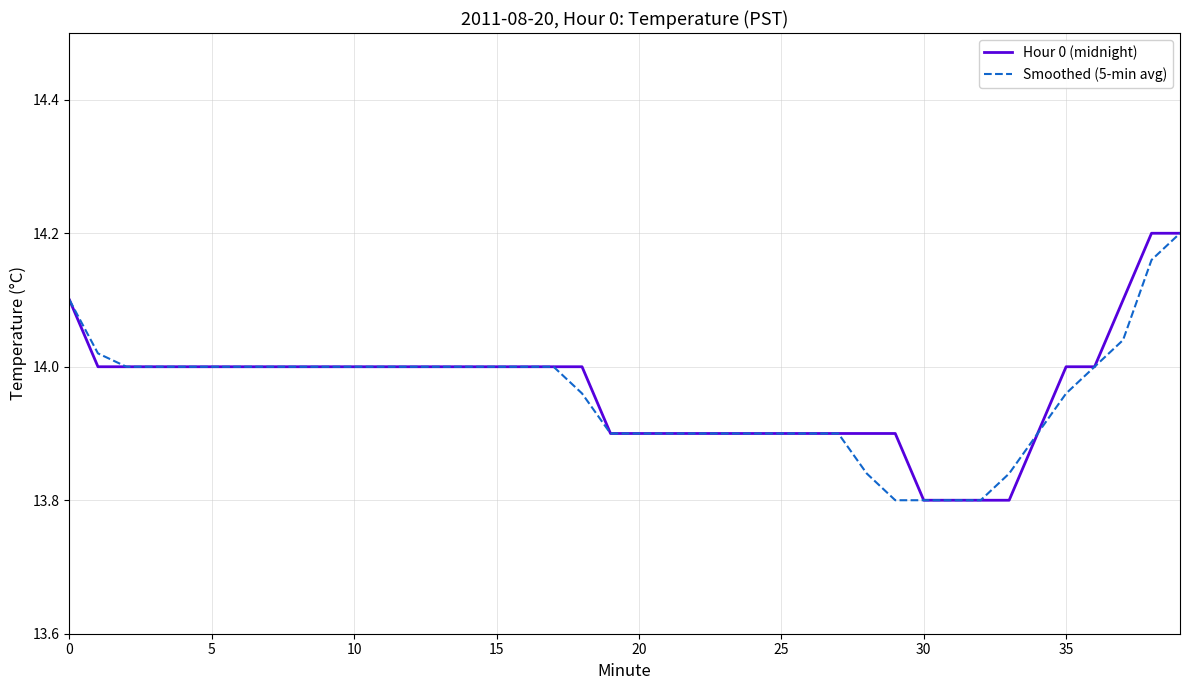

What is the label of the 29th point from the left?

28